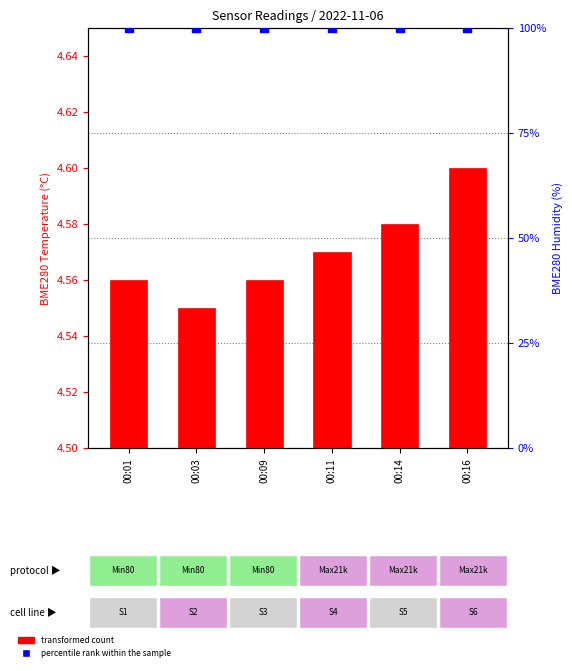

Which series has the largest total across all categories?

percentile rank within the sample